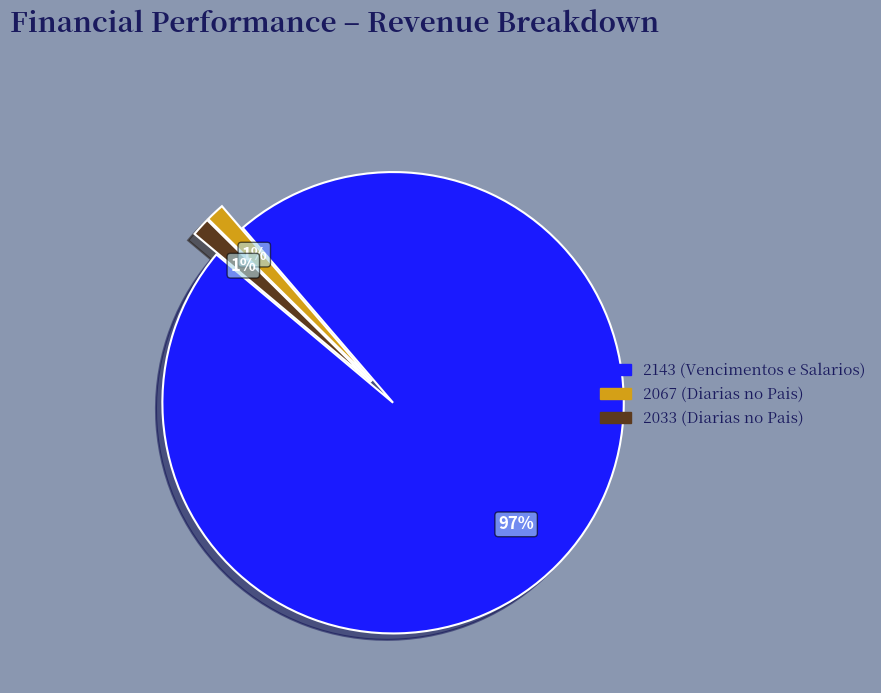

Which has a higher value, 2033 or 2143?

2143